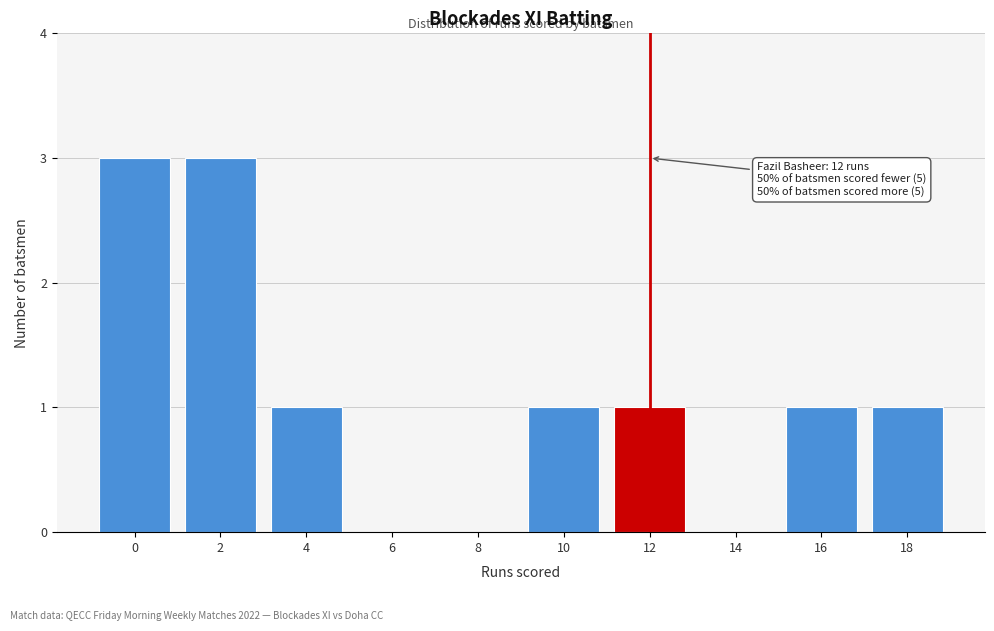

Reading left to right, transcribe all the data shown in this chart.

0=3	2=3	4=1	6=0	8=0	10=1	12=1	14=0	16=1	18=1